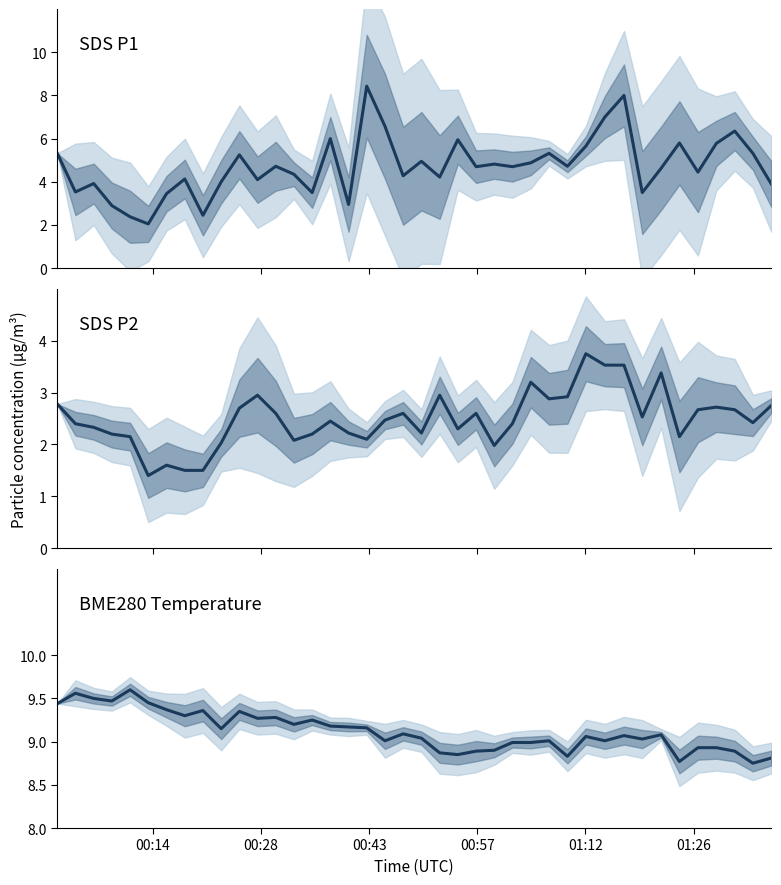

Reading right to left, list all the values displayed in this chart.

SDS_P1: 3.9	5.3	6.3	5.8	4.5	5.8	4.6	3.5	8.0	7.0	5.7	4.7	5.3	4.9	4.7	4.8	4.7	6.0	4.2	5.0	4.3	6.6	8.4	3.0	6.0	3.5	4.3	4.7	4.1	5.2	4.0	2.5	4.1	3.5	2.0	2.4	2.9	3.9	3.5	5.3
SDS_P2: 2.8	2.4	2.7	2.7	2.7	2.1	3.4	2.5	3.5	3.5	3.8	2.9	2.9	3.2	2.4	2.0	2.6	2.3	3.0	2.2	2.6	2.5	2.1	2.2	2.5	2.2	2.1	2.6	3.0	2.7	2.0	1.5	1.5	1.6	1.4	2.1	2.2	2.3	2.4	2.8
BME280_temperature: 8.8	8.8	8.9	8.9	8.9	8.8	9.1	9.0	9.1	9.0	9.1	8.8	9.0	9.0	9.0	8.9	8.9	8.8	8.9	9.0	9.1	9.0	9.2	9.2	9.2	9.2	9.2	9.3	9.3	9.3	9.2	9.4	9.3	9.4	9.4	9.6	9.5	9.5	9.6	9.4